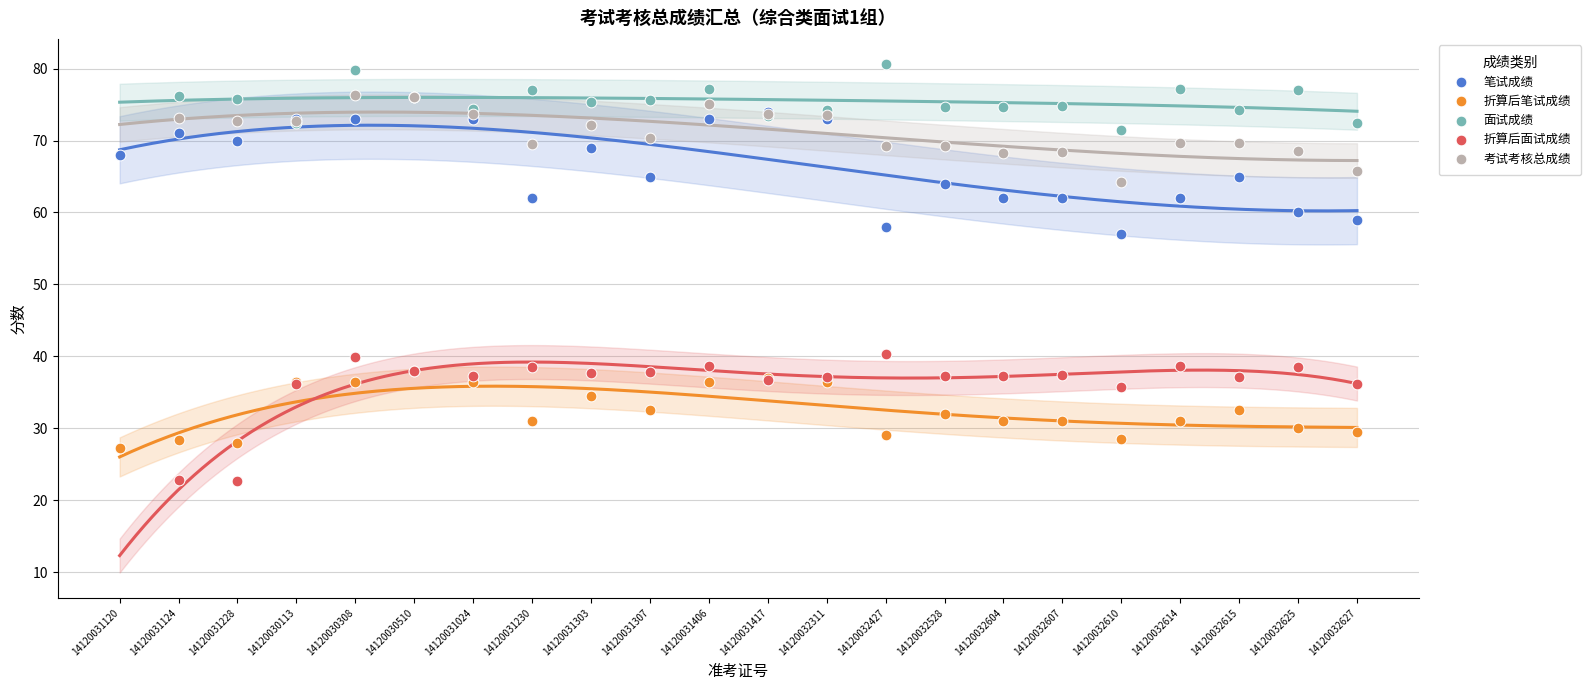

Which series reaches the minimum Y coordinate?

折算后面试成绩